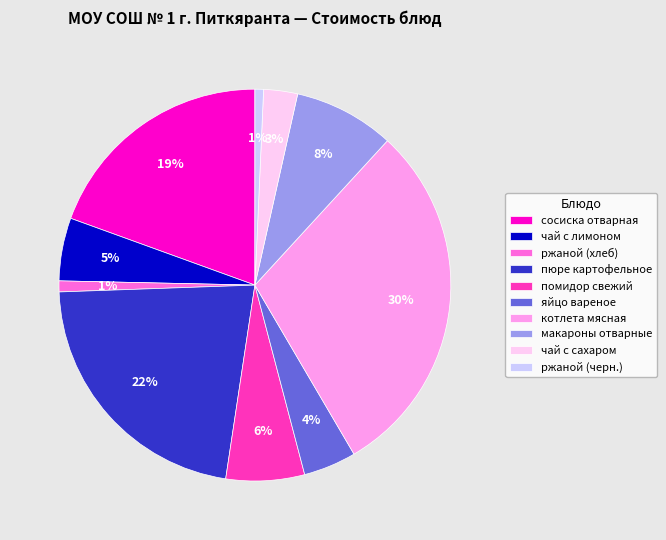

Which category has the biggest portion of the pie?

котлета мясная